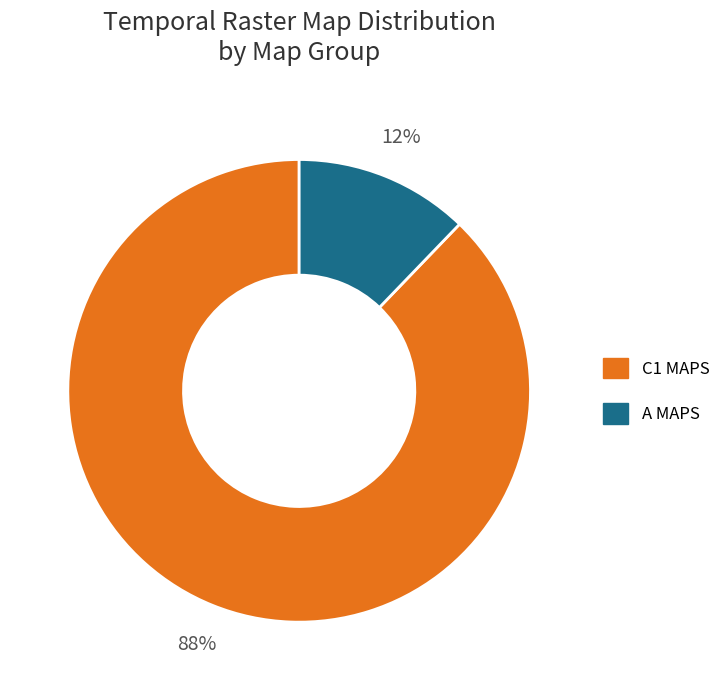

Is there any slice that represents more than half of the pie?

Yes